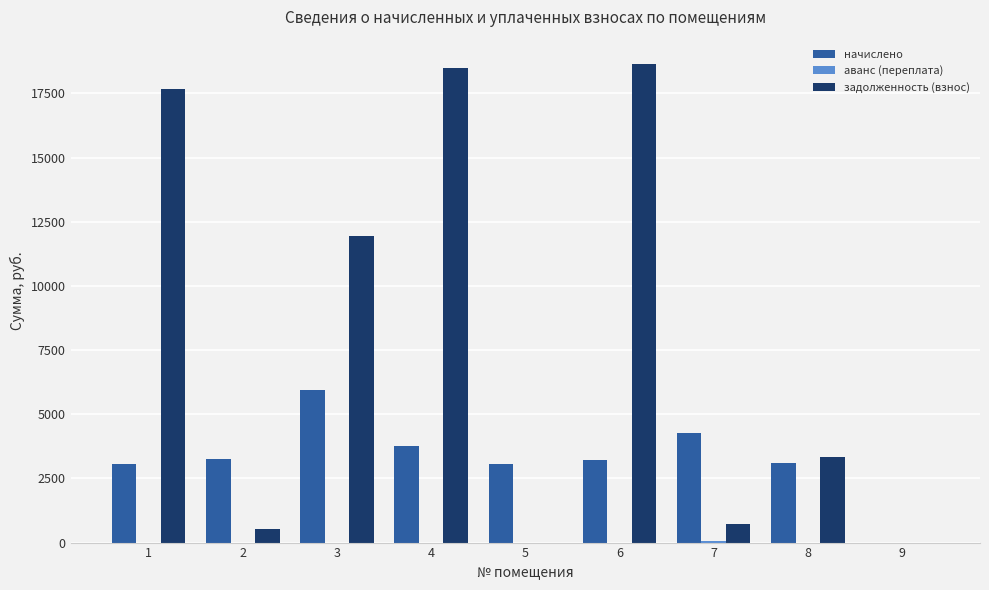

Are the bars horizontal?

No